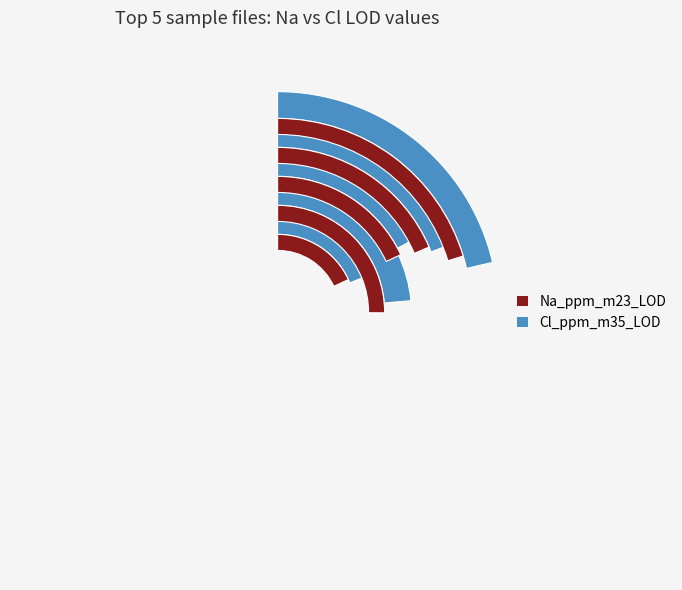

What is the spread (max minus min) of values at S4_70.d?

320.0